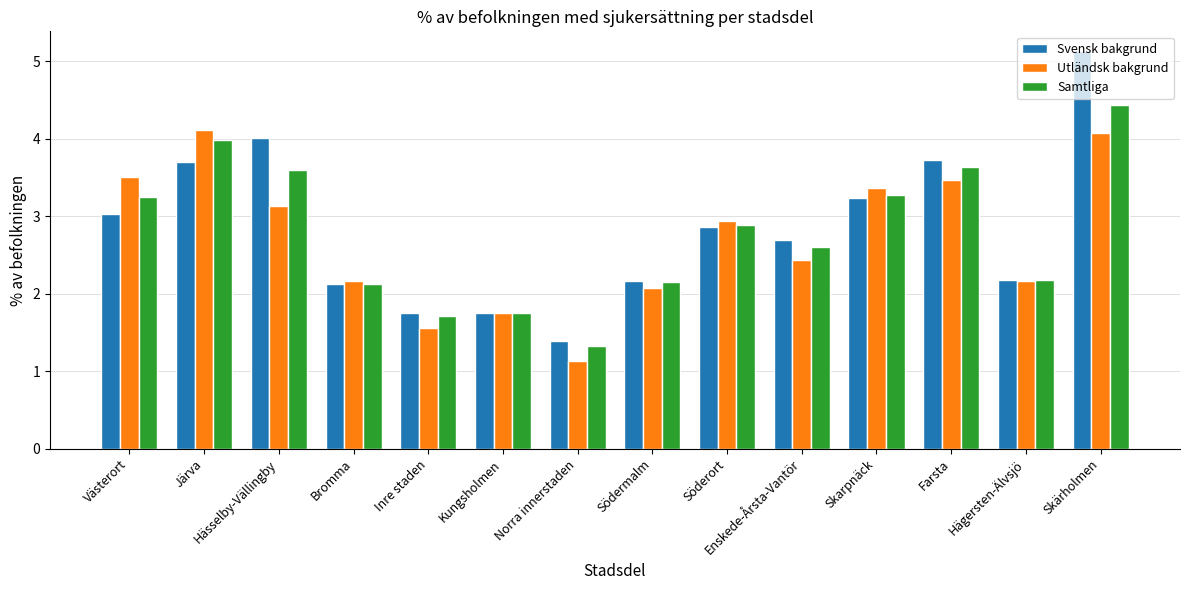

What is the label of the 2nd bar from the right?

Hägersten-Älvsjö